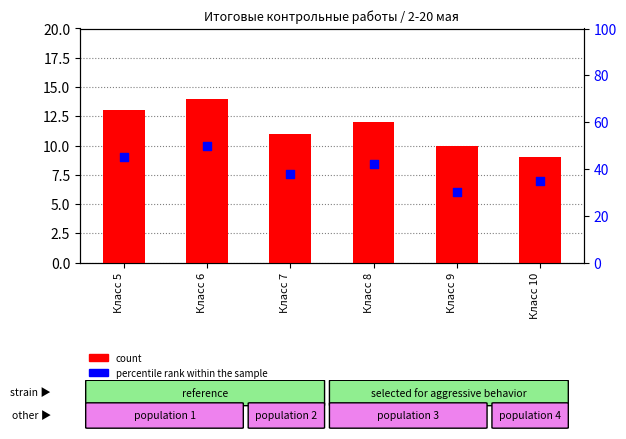

At how many categories does at least one series exceed 25?

6